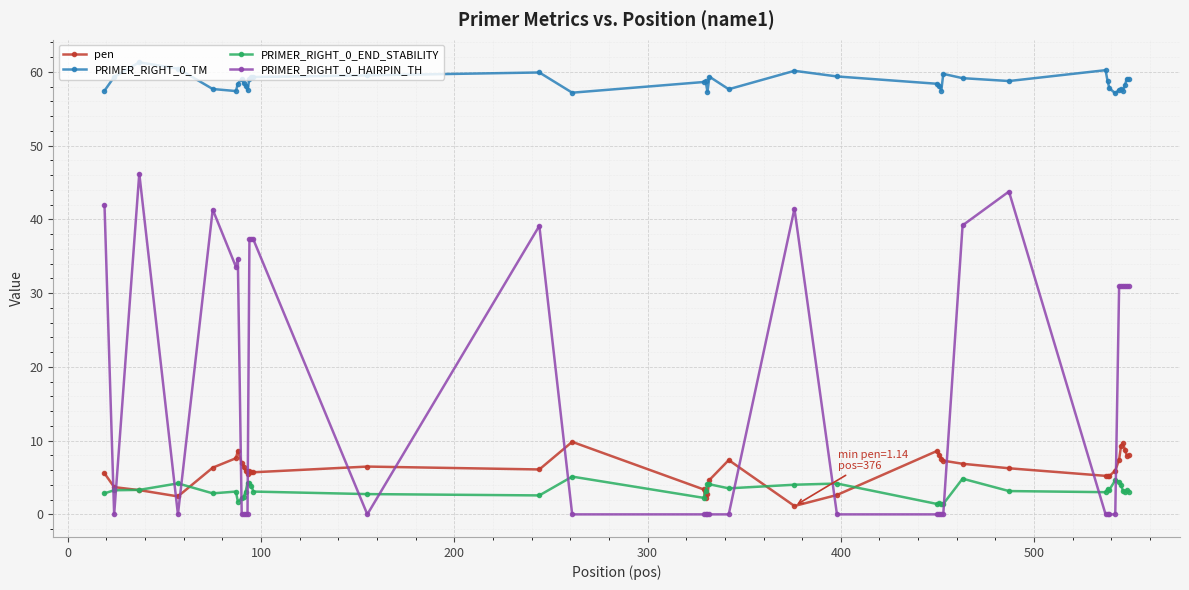

Rank the series by their maximum value, from lowest to highest.

PRIMER_RIGHT_0_END_STABILITY, pen, PRIMER_RIGHT_0_HAIRPIN_TH, PRIMER_RIGHT_0_TM